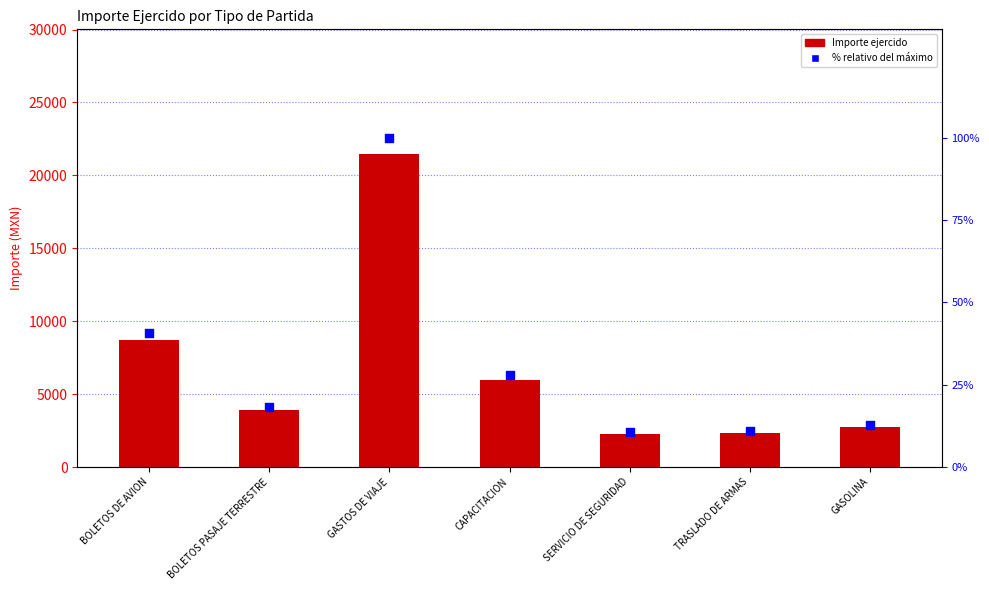

Which series contains the lowest Y value?

% relativo del máximo